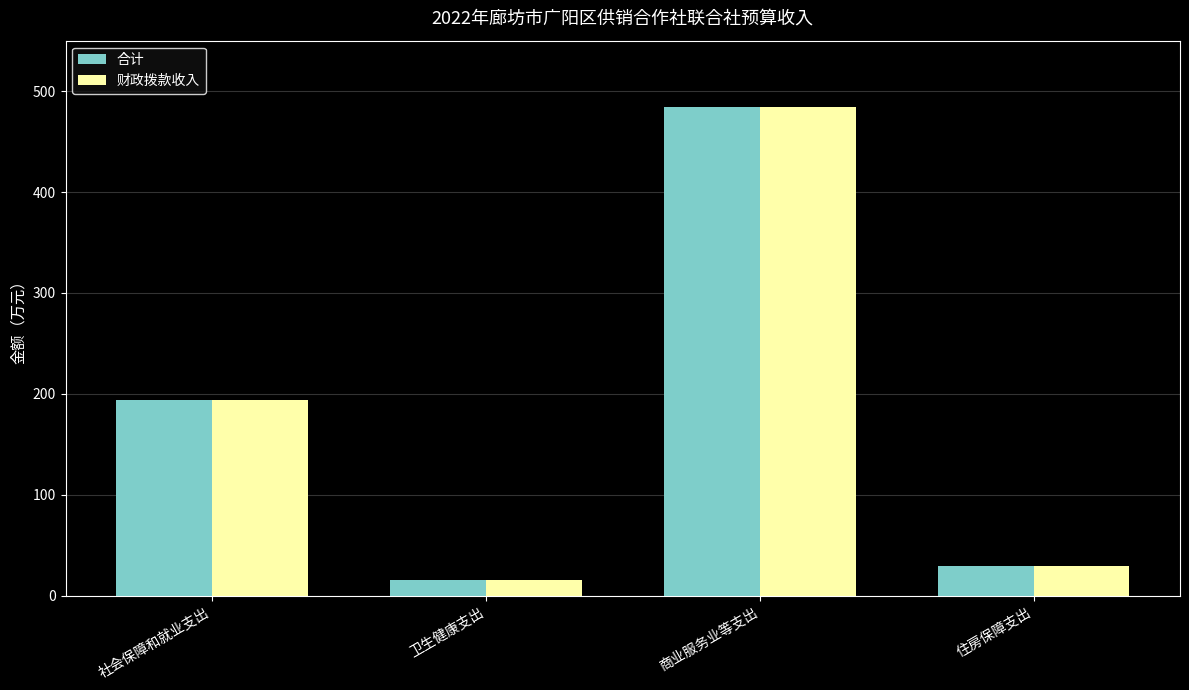

What is the difference between the maximum and second lowest values in the 合计 series?

454.8